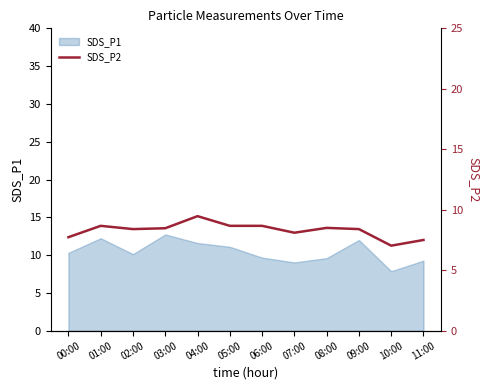

Which category has the lowest value in the SDS_P1 series?

10:00